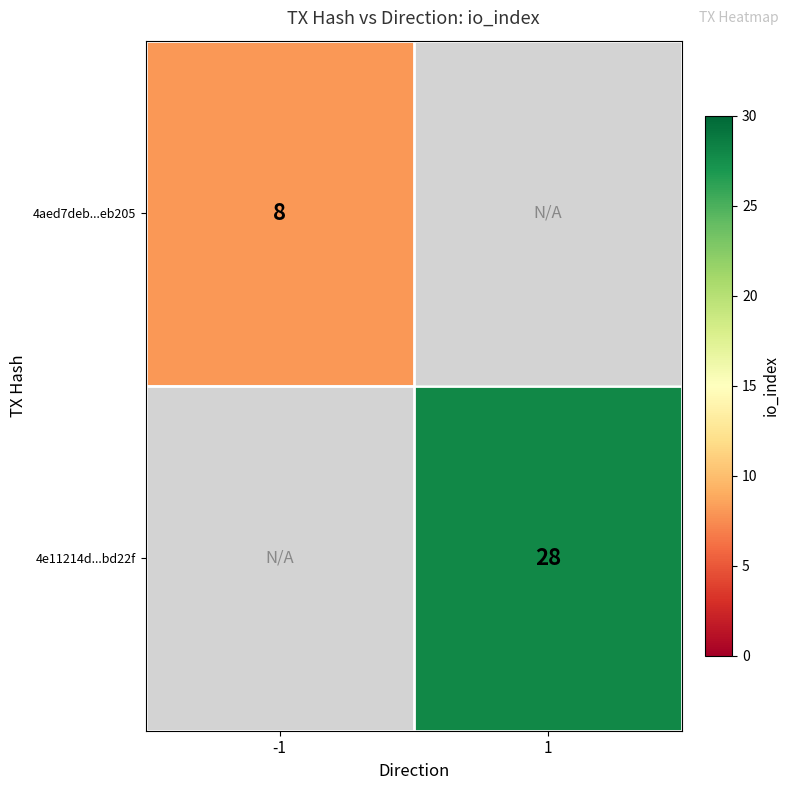

Is the value of 4e11214d...bd22f at 1 greater than the value of 4aed7deb...eb205 at -1?

Yes